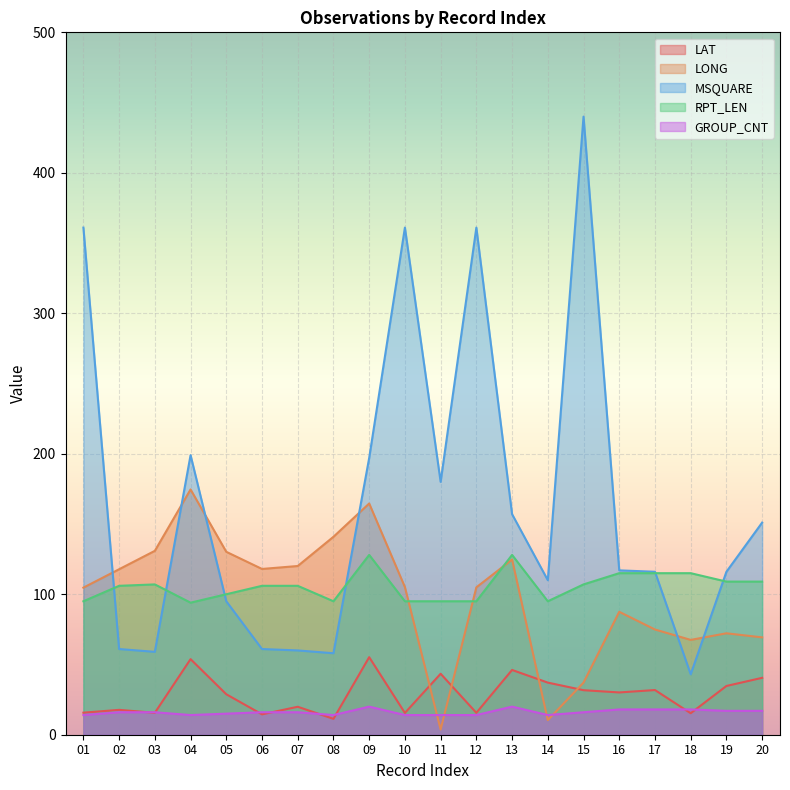

Reading right to left, list all the values displayed in this chart.

LAT: 20=40.5	19=34.7	18=15.3	17=31.8	16=30.1	15=31.7	14=37.1	13=46.1	12=15.6	11=43.4	10=15.5	09=55.2	08=11.3	07=19.9	06=14.5	05=28.8	04=53.8	03=15.6	02=17.7	01=15.7
LONG: 20=69.3	19=72.2	18=67.5	17=74.9	16=87.5	15=37.1	14=10.4	13=124.7	12=104.9	11=3.7	10=105.1	09=164.6	08=140.9	07=120.1	06=118.0	05=130.2	04=174.6	03=130.9	02=117.8	01=104.7
MSQUARE: 20=151.0	19=116.0	18=43.0	17=116.0	16=117.0	15=440.0	14=110.0	13=157.0	12=361.0	11=180.0	10=361.0	09=197.0	08=58.0	07=60.0	06=61.0	05=95.0	04=199.0	03=59.0	02=61.0	01=361.0
RPT_LEN: 20=109.0	19=109.0	18=115.0	17=115.0	16=115.0	15=107.0	14=95.0	13=128.0	12=95.0	11=95.0	10=95.0	09=128.0	08=95.0	07=106.0	06=106.0	05=100.0	04=94.0	03=107.0	02=106.0	01=95.0
GROUP_CNT: 20=17.0	19=17.0	18=18.0	17=18.0	16=18.0	15=16.0	14=14.0	13=20.0	12=14.0	11=14.0	10=14.0	09=20.0	08=14.0	07=16.0	06=16.0	05=15.0	04=14.0	03=16.0	02=16.0	01=14.0